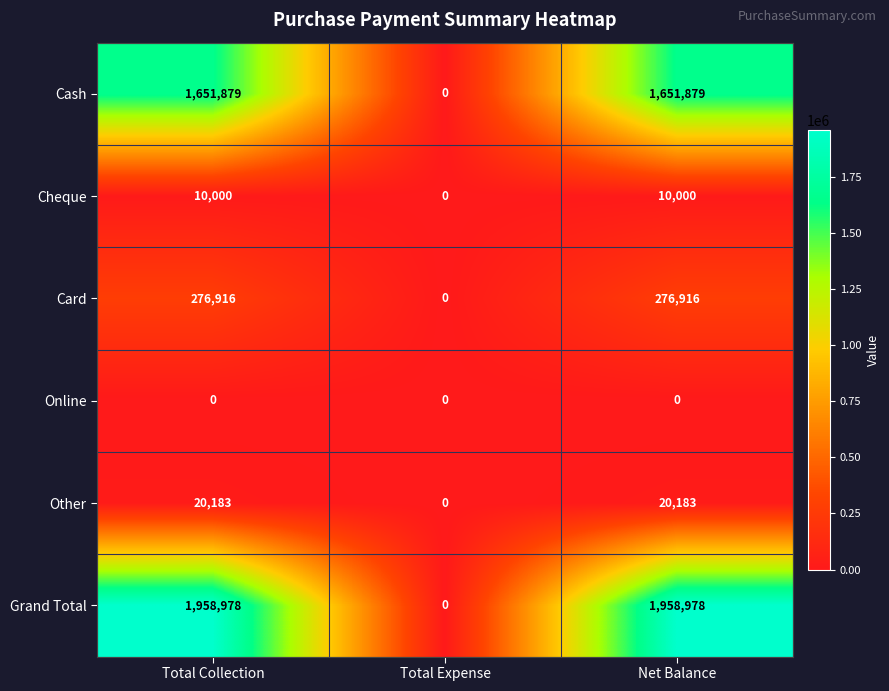

Is it true that Cheque equals 4938 at Total Expense?

False